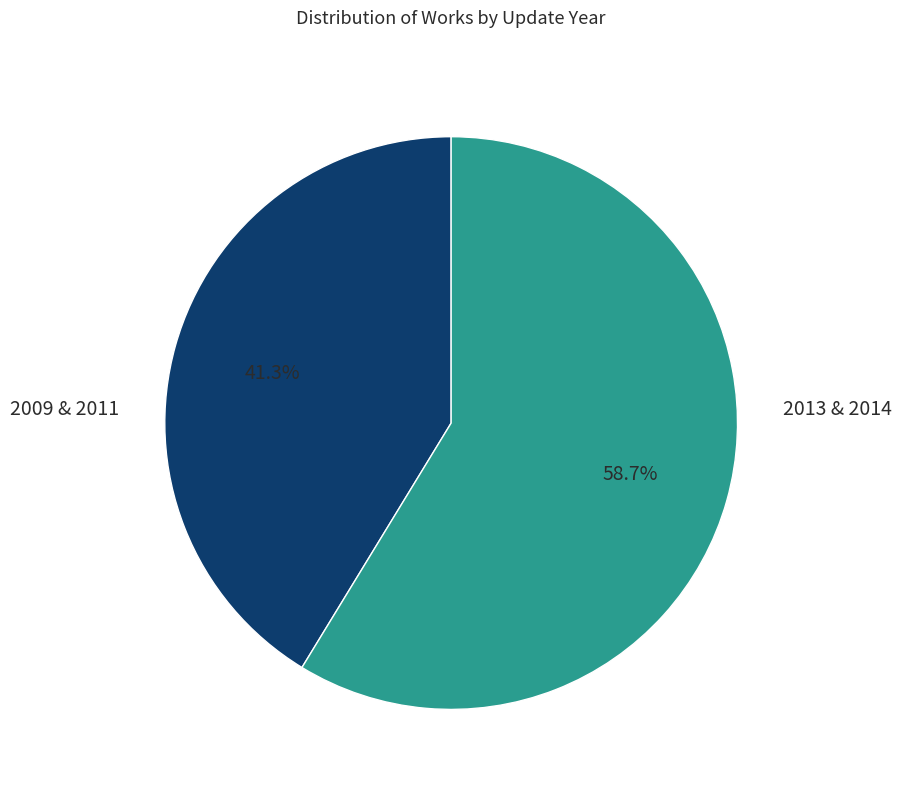

Does any single category account for the majority?

Yes